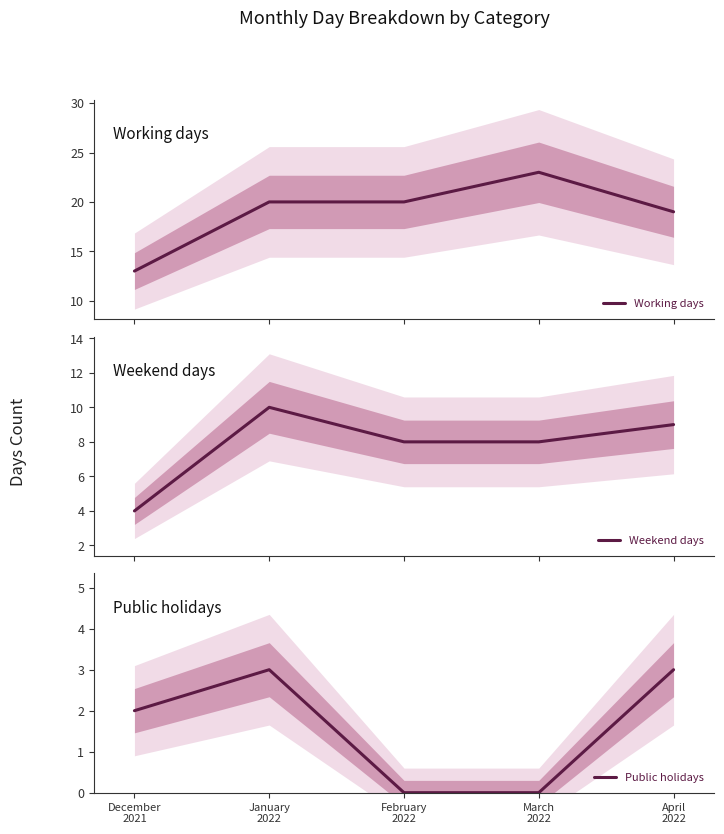

True or false: Public holidays and Weekend days cross at least once.

False